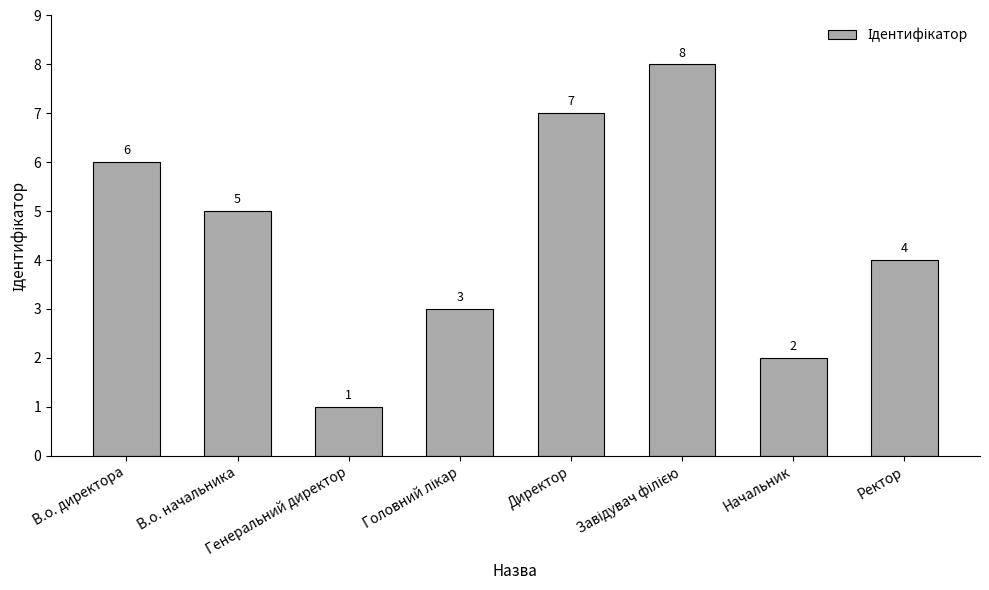

What is the difference between the maximum and second lowest values?

6